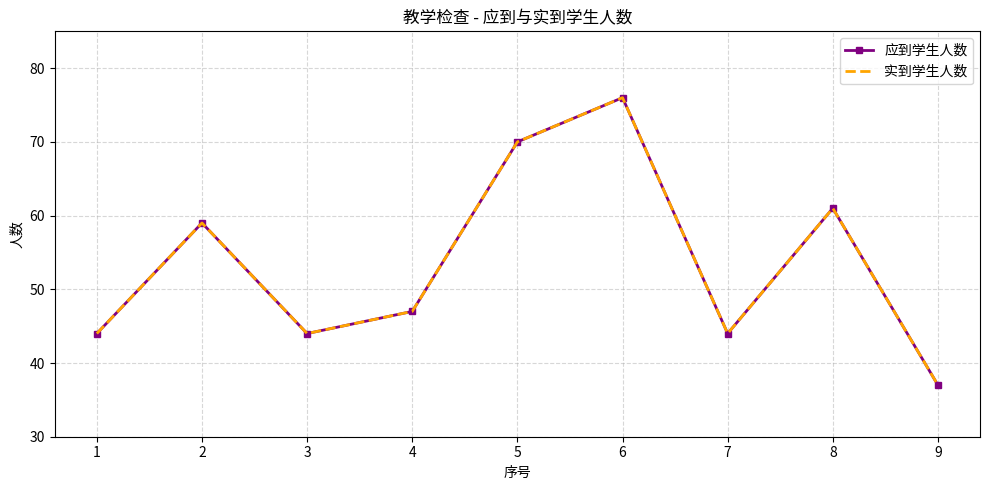

In 实到学生人数, how many points are higher than both neighbors (excluding endpoints)?

3